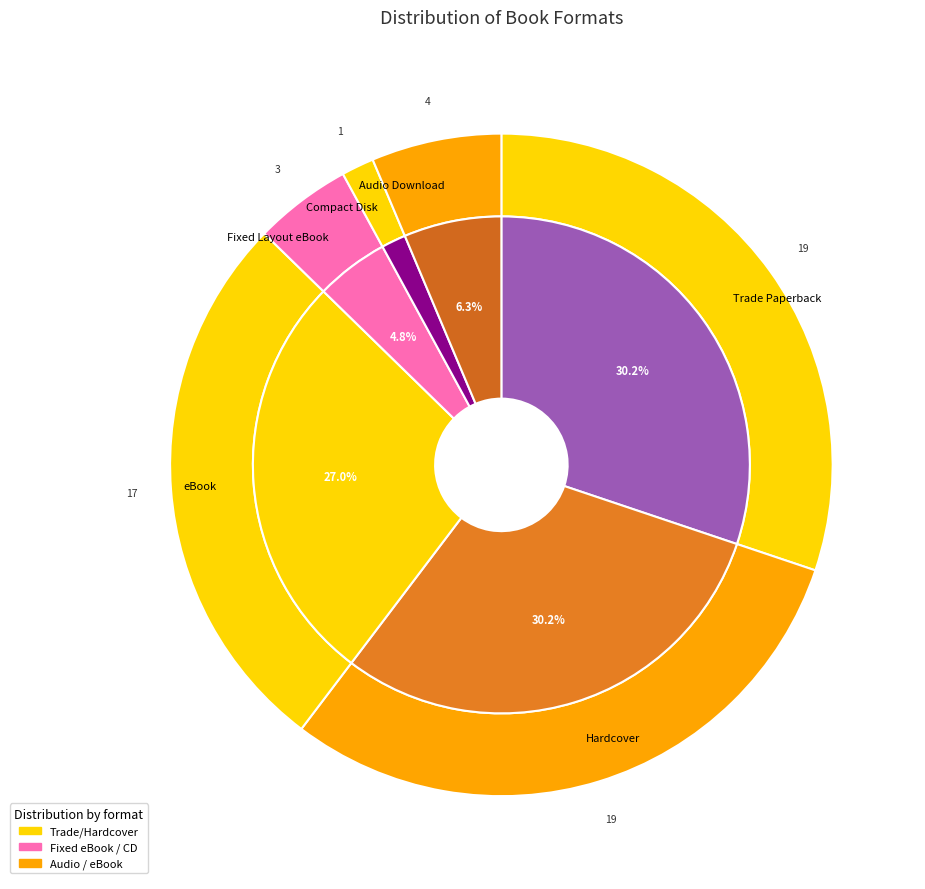

Does Fixed Layout eBook account for over 50% of the chart?

No